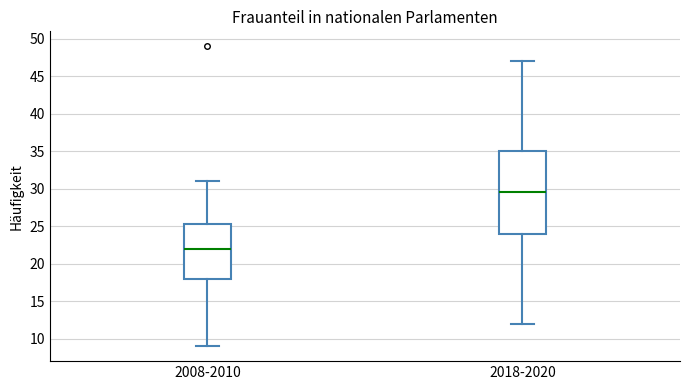

Which box's median line is the lowest?

2008-2010